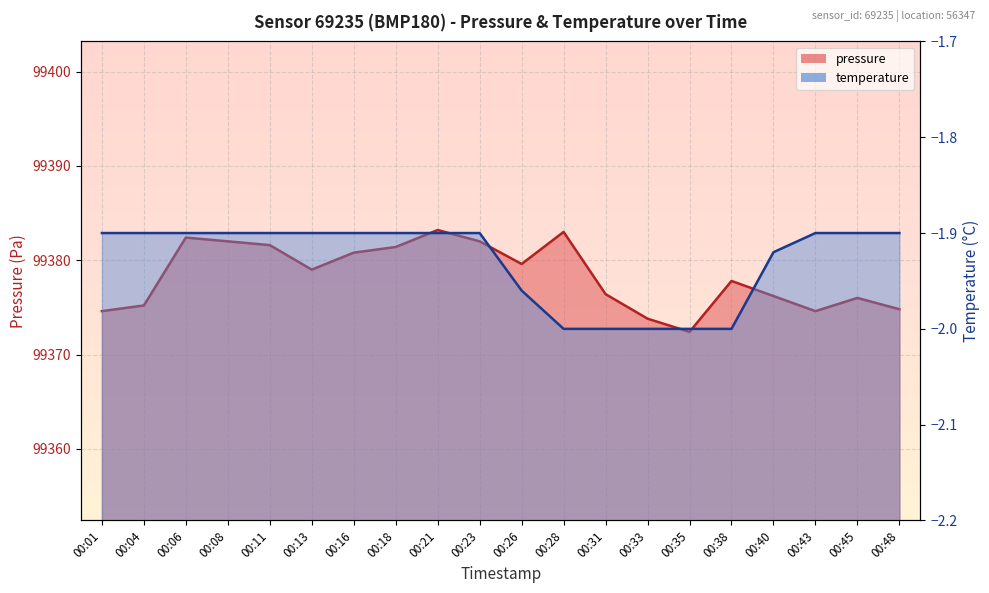

What is the value of the temperature point at the 6th from the left?

-1.9